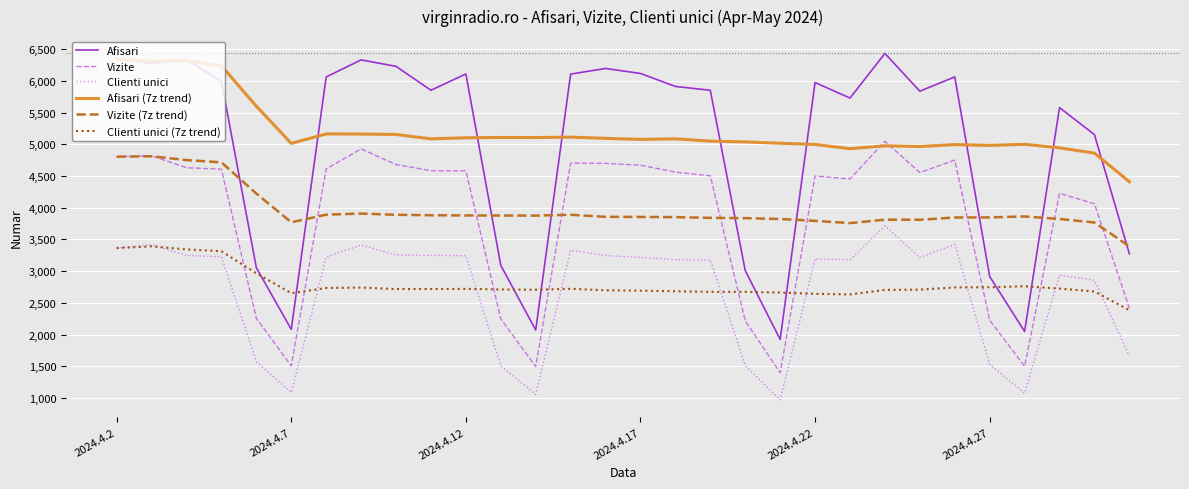

True or false: Afisari (7z trend) and Clienti unici (7z trend) intersect in this chart.

False